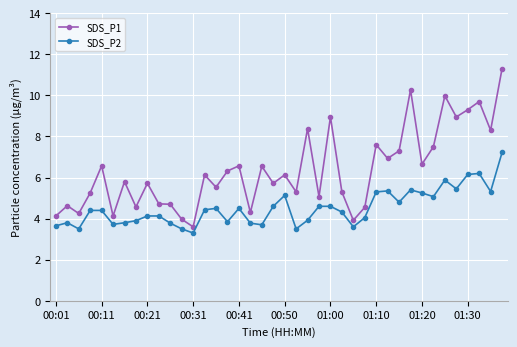

Which series has the largest total across all categories?

SDS_P1